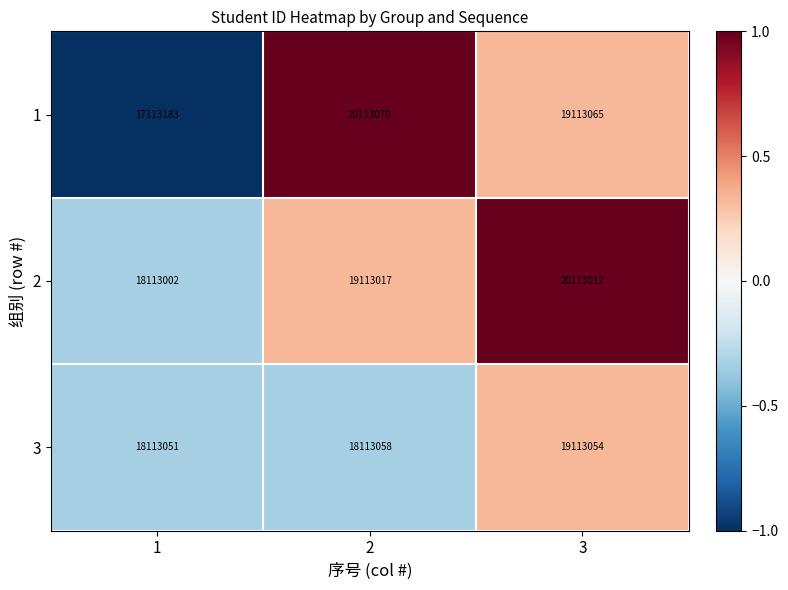

The value of 1 at 2 is 20113070. True or false?

True